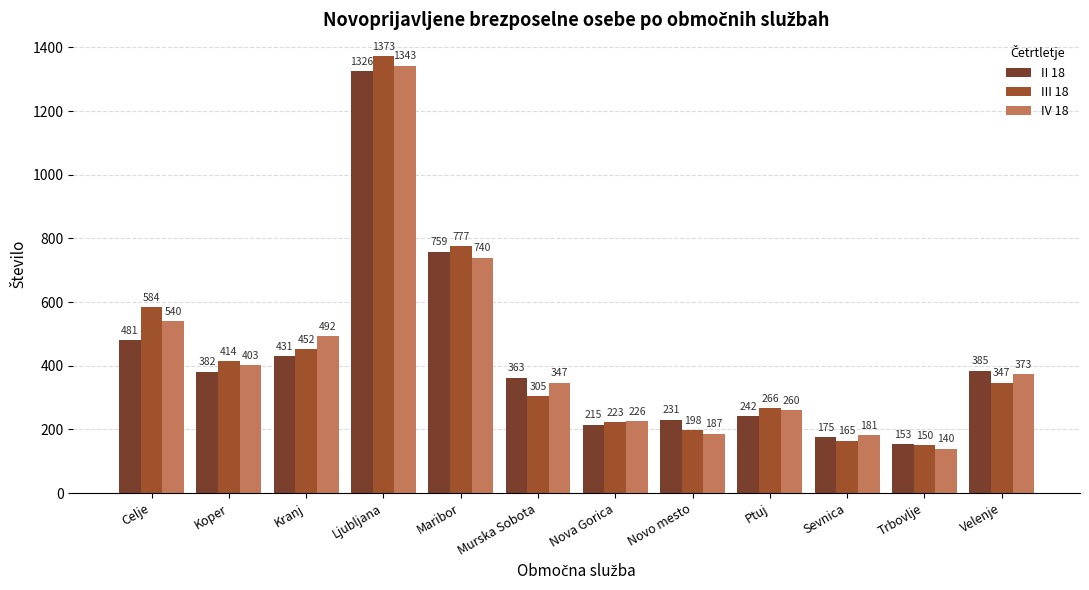

True or false: IV 18 has a value of 181 at Sevnica.

True